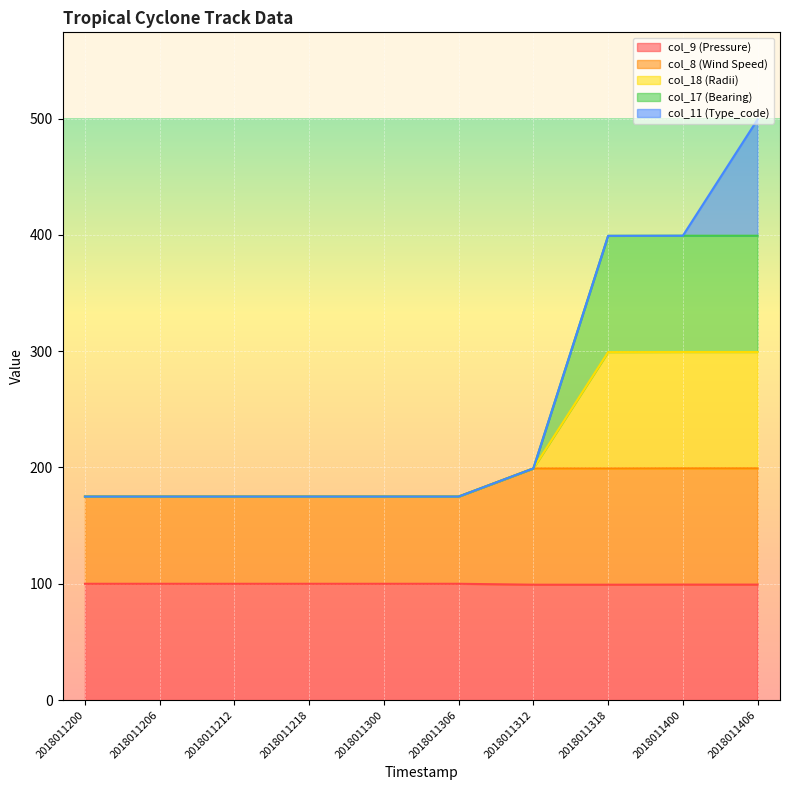

Rank the categories by col_8 (Wind Speed) value from highest to lowest.

2018011400, 2018011406, 2018011312, 2018011318, 2018011200, 2018011206, 2018011212, 2018011218, 2018011300, 2018011306